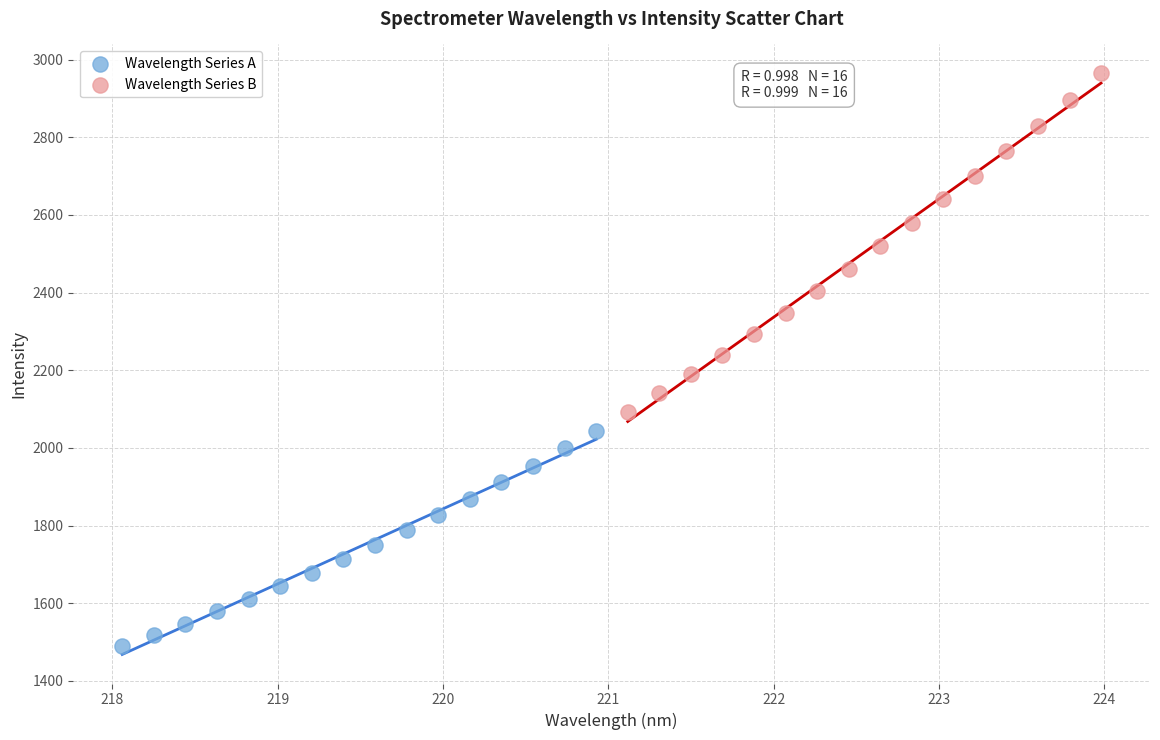

Which series has the widest spread of Y values?

Wavelength Series B